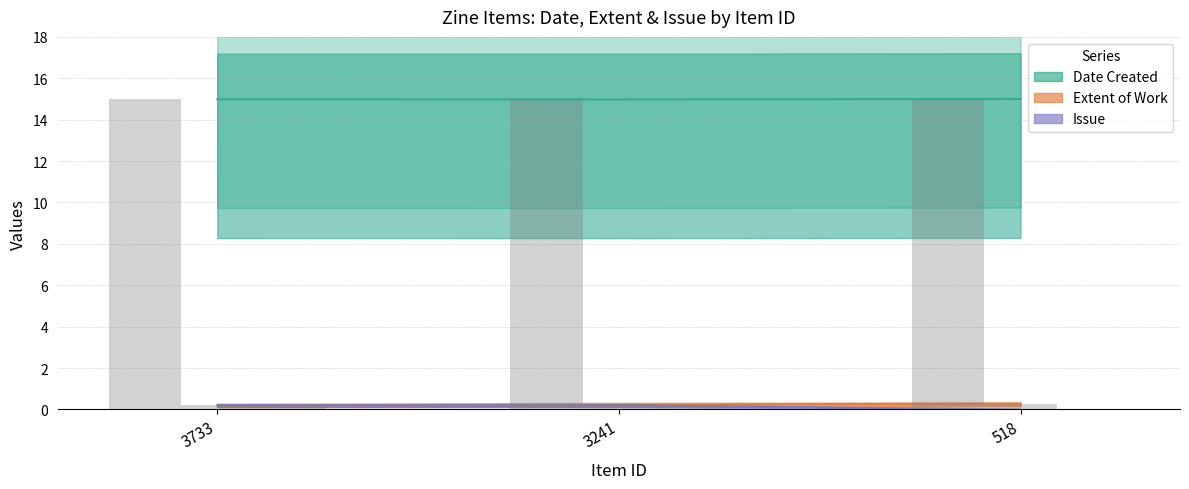

At which category is the sum across all series the highest?

3241